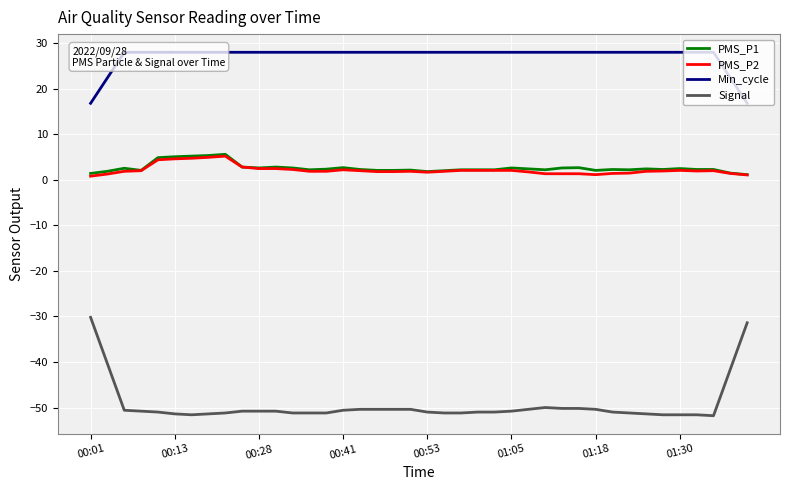

Does the chart display data point markers on the line(s)?

No